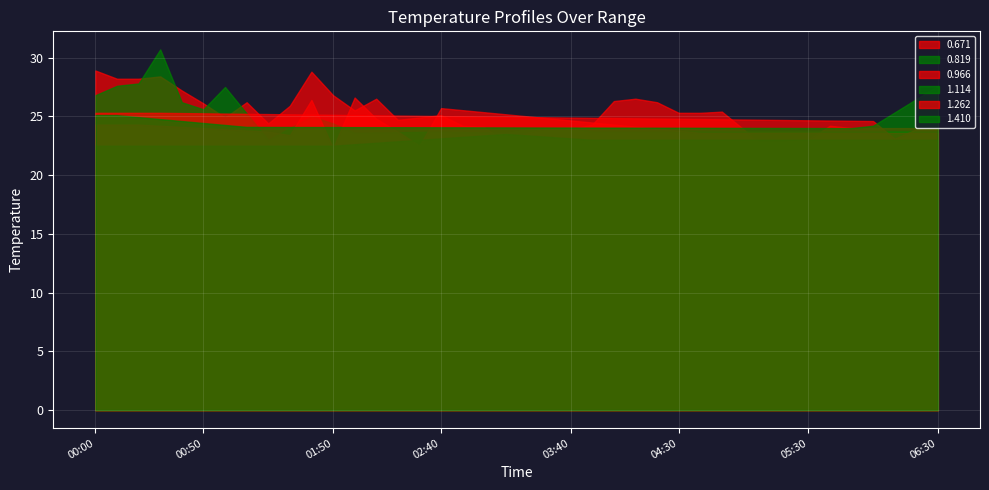

Reading right to left, transcribe all the data shown in this chart.

0.671: 999.0	999.0	999.0	999.0	24.0	24.2	23.0	22.8	22.3	23.9	25.4	25.3	25.3	26.2	26.5	26.3	24.3	23.9	24.0	23.6	22.7	24.1	24.2	25.1	24.9	24.7	26.5	25.5	26.8	28.8	25.9	24.4	26.2	24.9	26.1	27.2	28.4	28.2	28.2	28.9
0.819: 999.0	999.0	999.0	999.0	999.0	999.0	999.0	999.0	999.0	999.0	999.0	999.0	999.0	999.0	999.0	999.0	23.7	24.1	999.0	23.9	23.6	999.0	999.0	23.7	999.0	999.0	999.0	23.6	24.4	25.0	999.0	23.0	999.0	27.5	25.6	26.2	30.7	27.8	27.6	26.8
0.966: 999.0	999.0	999.0	999.0	999.0	999.0	999.0	999.0	999.0	999.0	999.0	23.6	999.0	999.0	999.0	999.0	999.0	999.0	999.0	999.0	999.0	999.0	999.0	25.7	22.5	23.7	24.8	26.6	22.3	26.4	23.4	23.7	999.0	999.0	999.0	999.0	999.0	24.3	999.0	999.0
1.114: 999.0	999.0	999.0	999.0	999.0	999.0	999.0	999.0	999.0	999.0	999.0	999.0	999.0	999.0	999.0	999.0	23.0	999.0	999.0	999.0	23.5	999.0	999.0	999.0	999.0	999.0	999.0	999.0	22.5	999.0	999.0	999.0	999.0	999.0	999.0	999.0	999.0	999.0	999.0	999.0
1.262: 23.9	23.9	23.1	24.6	999.0	999.0	999.0	999.0	999.0	999.0	999.0	999.0	999.0	999.0	999.0	999.0	999.0	999.0	999.0	999.0	999.0	999.0	999.0	999.0	999.0	999.0	999.0	999.0	999.0	999.0	999.0	999.0	999.0	999.0	999.0	999.0	25.3	999.0	999.0	999.0
1.410: 27.6	999.0	999.0	24.2	24.0	999.0	999.0	999.0	999.0	999.0	999.0	999.0	999.0	999.0	999.0	999.0	999.0	999.0	999.0	999.0	999.0	999.0	999.0	999.0	999.0	999.0	999.0	999.0	999.0	999.0	999.0	999.0	24.1	999.0	999.0	999.0	999.0	999.0	25.1	999.0